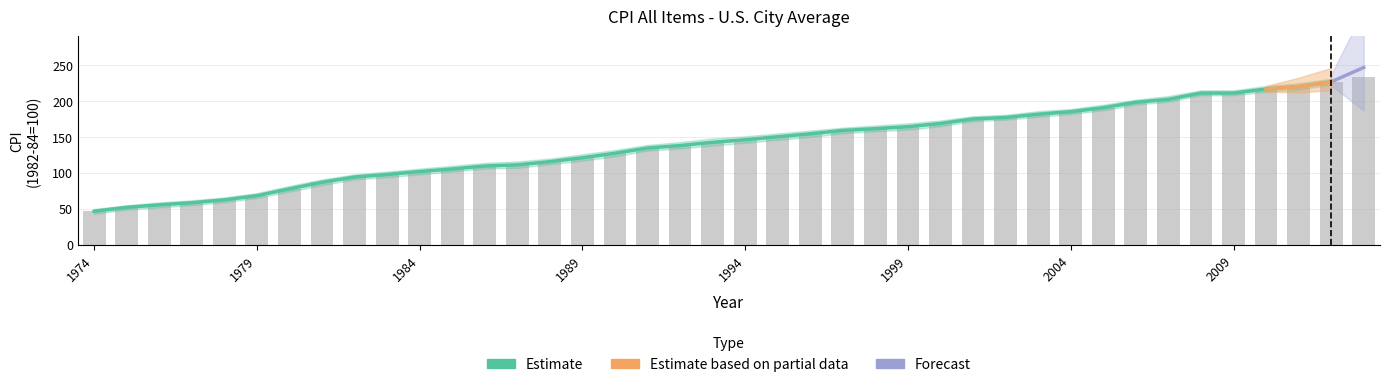

Rank the categories by Estimate value from highest to lowest.

2013, 2012, 2011, 2010, 2008, 2009, 2007, 2006, 2005, 2004, 2003, 2002, 2001, 2000, 1999, 1998, 1997, 1996, 1995, 1994, 1993, 1992, 1991, 1990, 1989, 1988, 1987, 1986, 1985, 1984, 1983, 1982, 1981, 1980, 1979, 1978, 1977, 1976, 1975, 1974